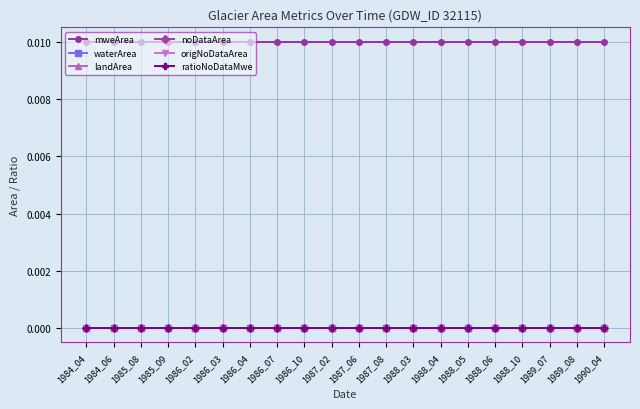

At how many categories does at least one series exceed 0?

20